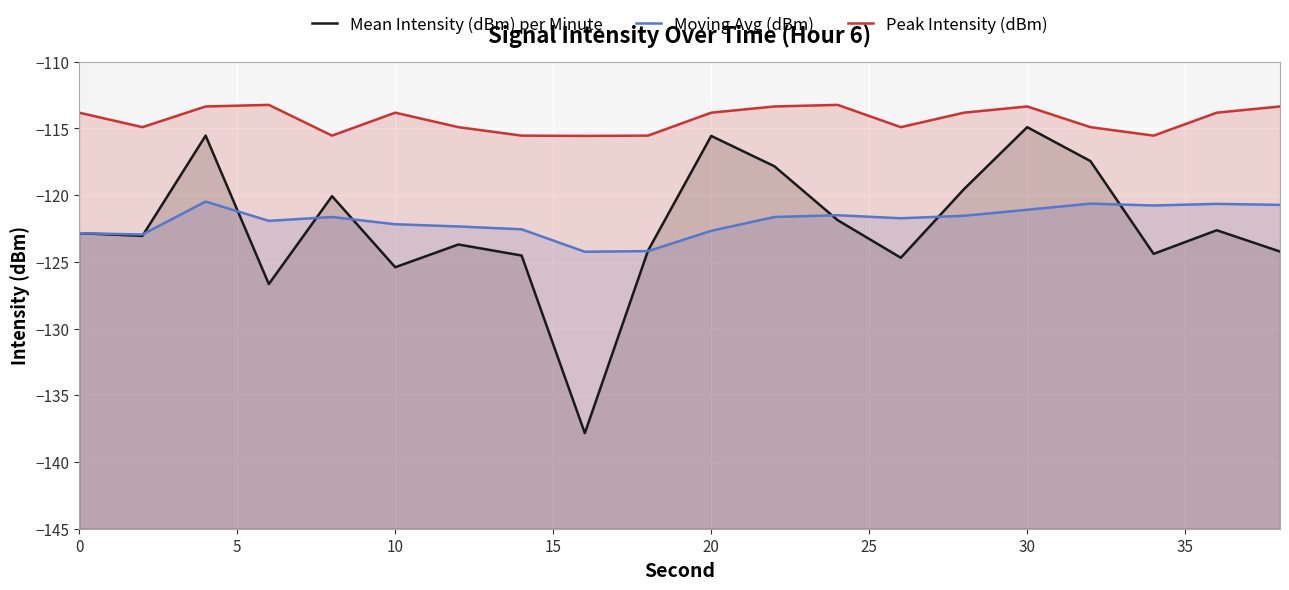

Which series has the widest spread of values?

Mean Intensity (dBm) per Minute